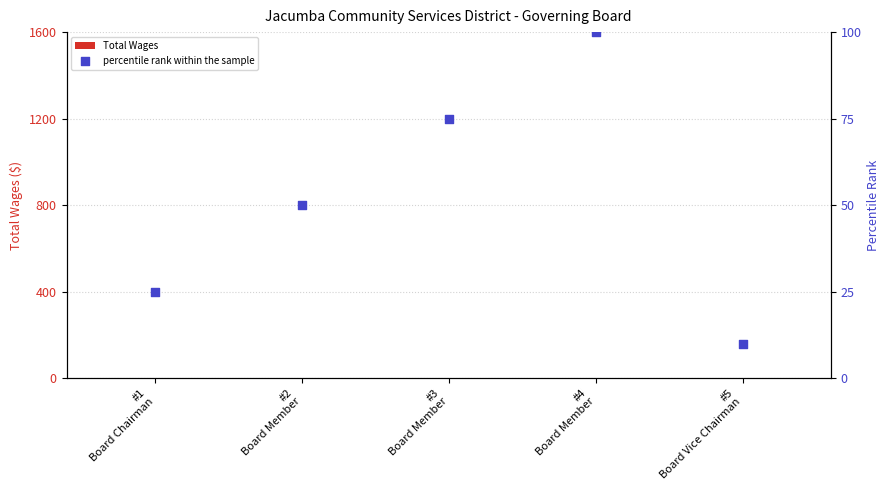

Which series contains the highest Y value?

percentile rank within the sample